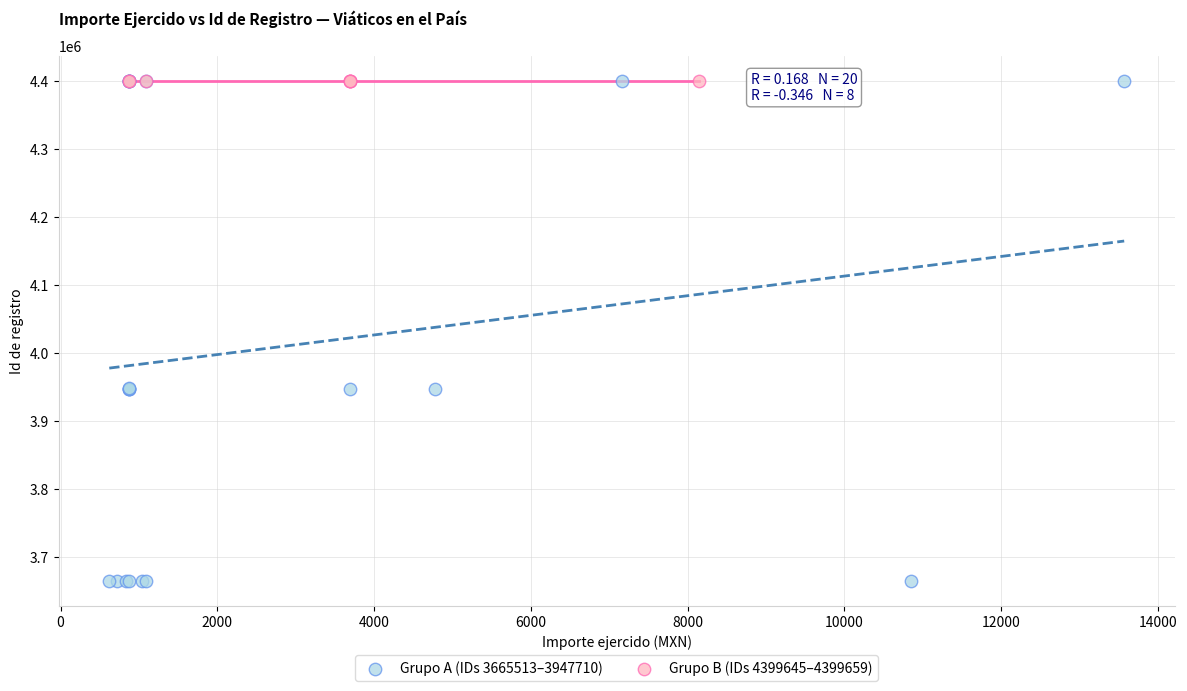

Which series has the widest spread of Y values?

Grupo A (IDs 3665513–3947710)